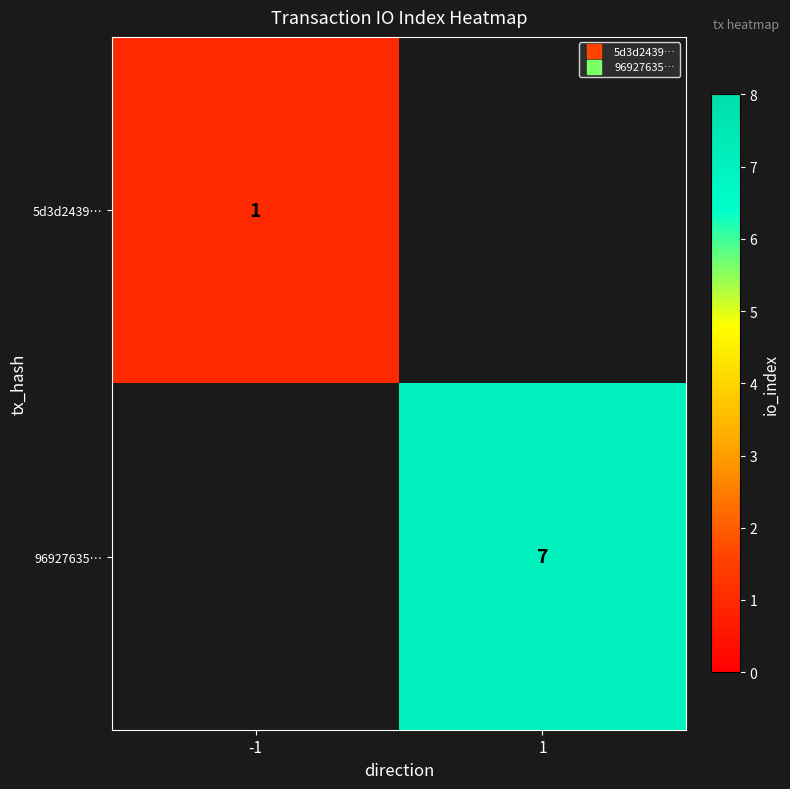

Between 1 and -1, which is larger?

-1